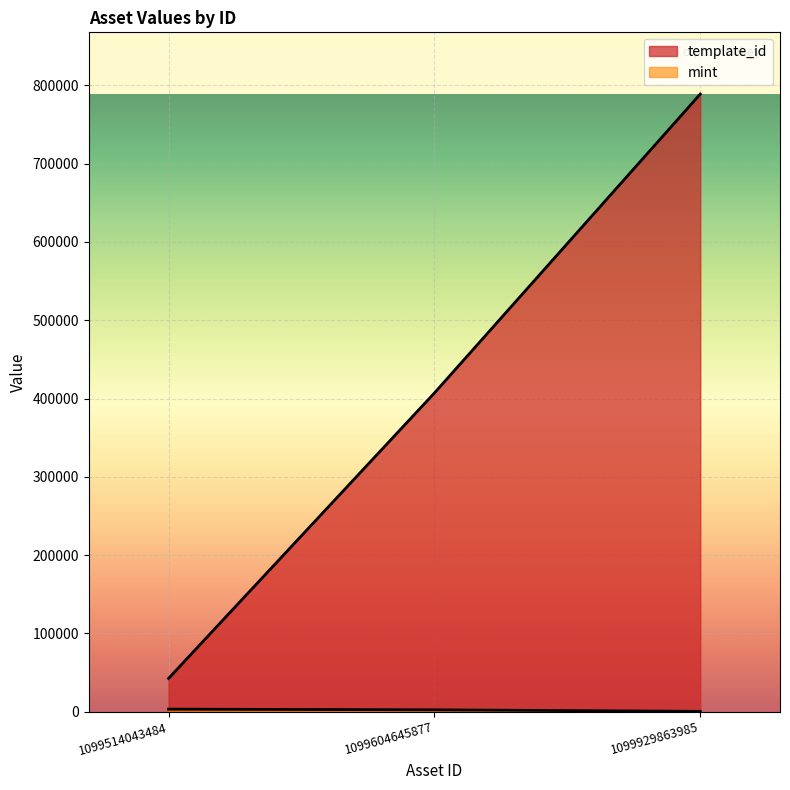

Is it true that mint equals 413 at 1099929863985?

True